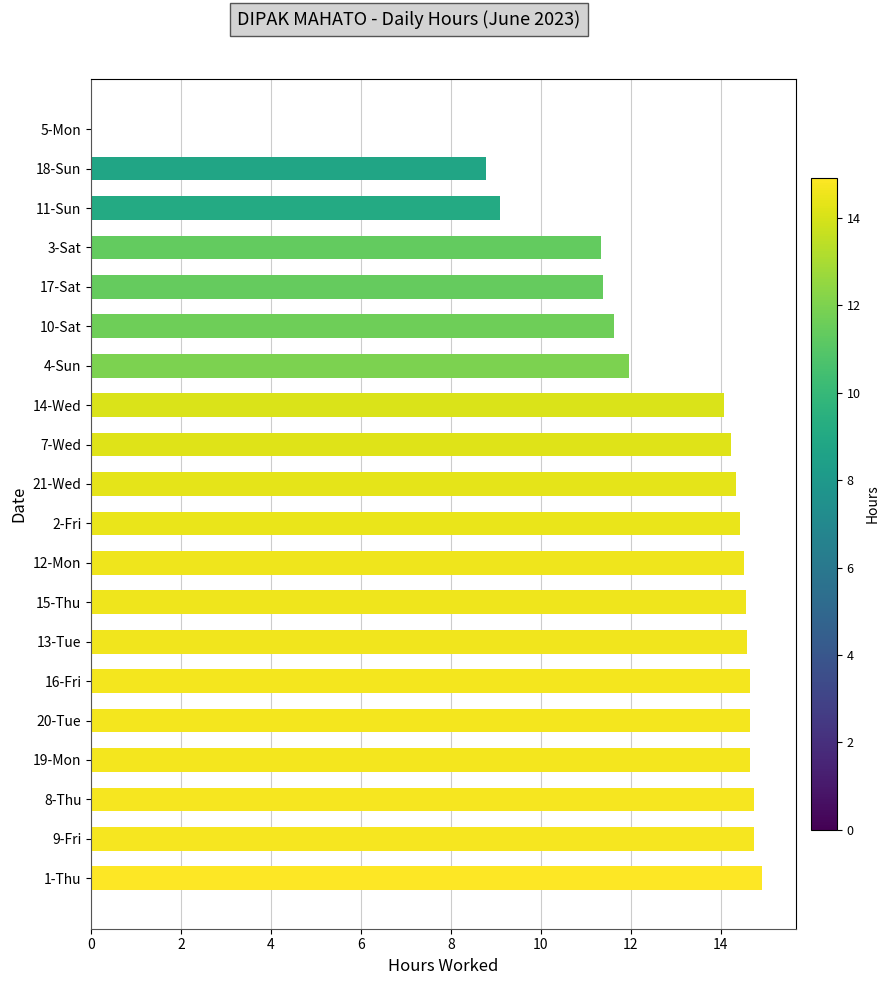

Between 20-Tue and 21-Wed, which is larger?

20-Tue